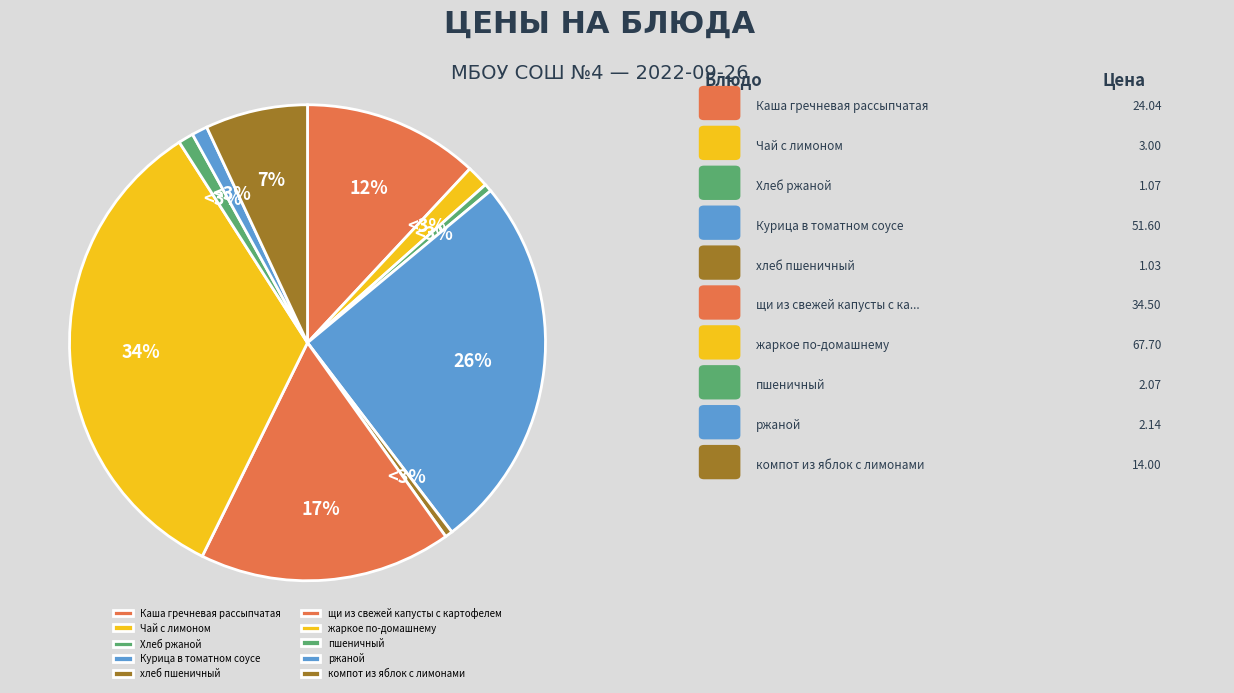

To the nearest percent, what portion does щи из свежей капусты с картофелем represent?

17%